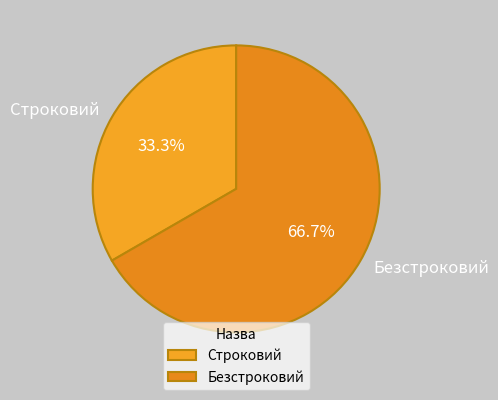

Does Безстроковий represent more than half of the total?

Yes